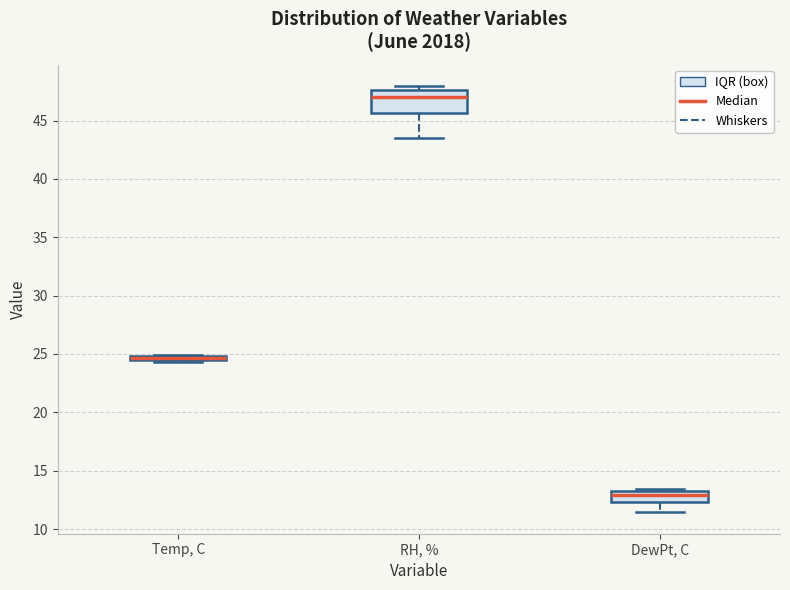

Where is the upper edge of the box for RH, % on the y-axis? The values are not printed on the chart, so give them approximately, as read against the axis.

47.5